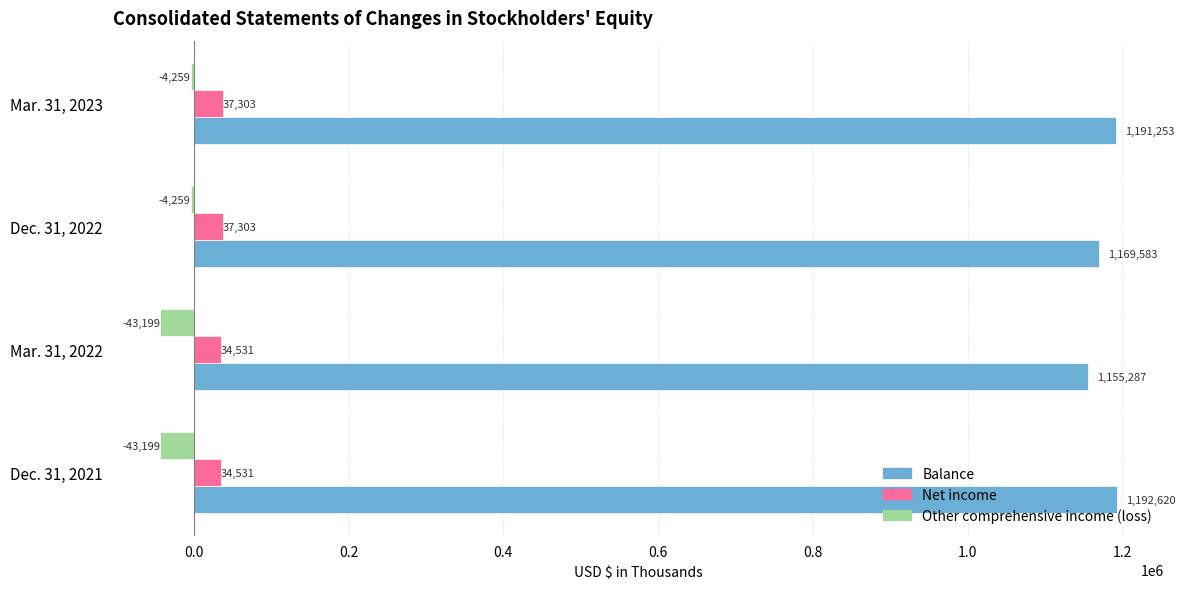

Is the value of Net income at Dec. 31, 2021 greater than the value of Other comprehensive income (loss) at Mar. 31, 2023?

Yes